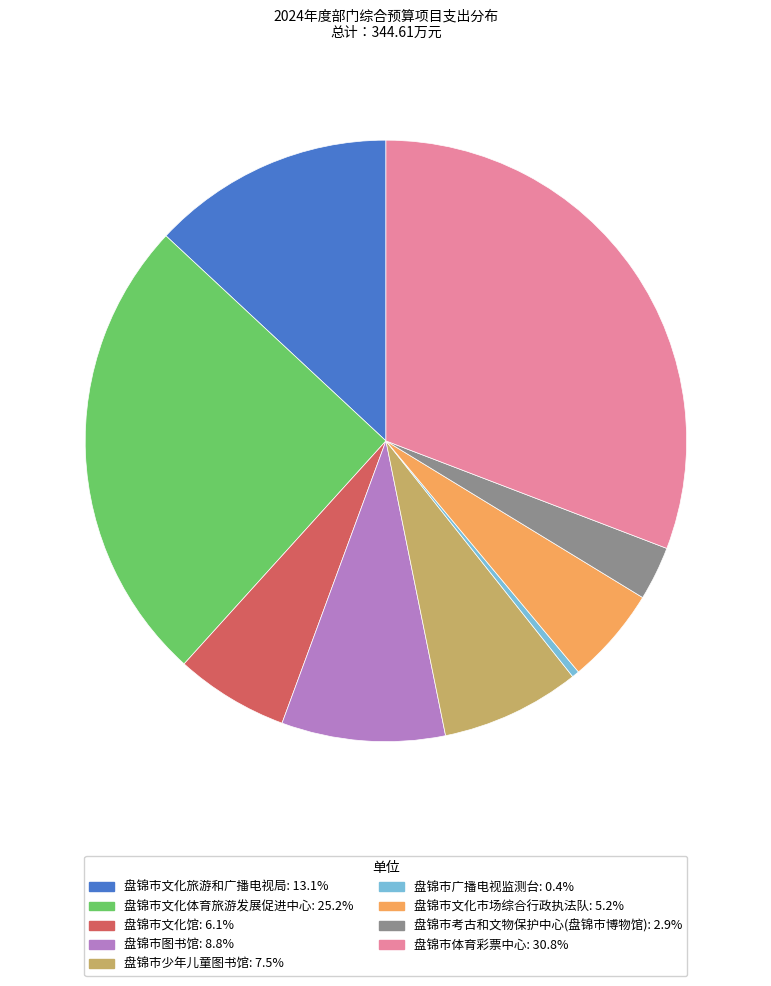

Is there a majority slice in this chart?

No